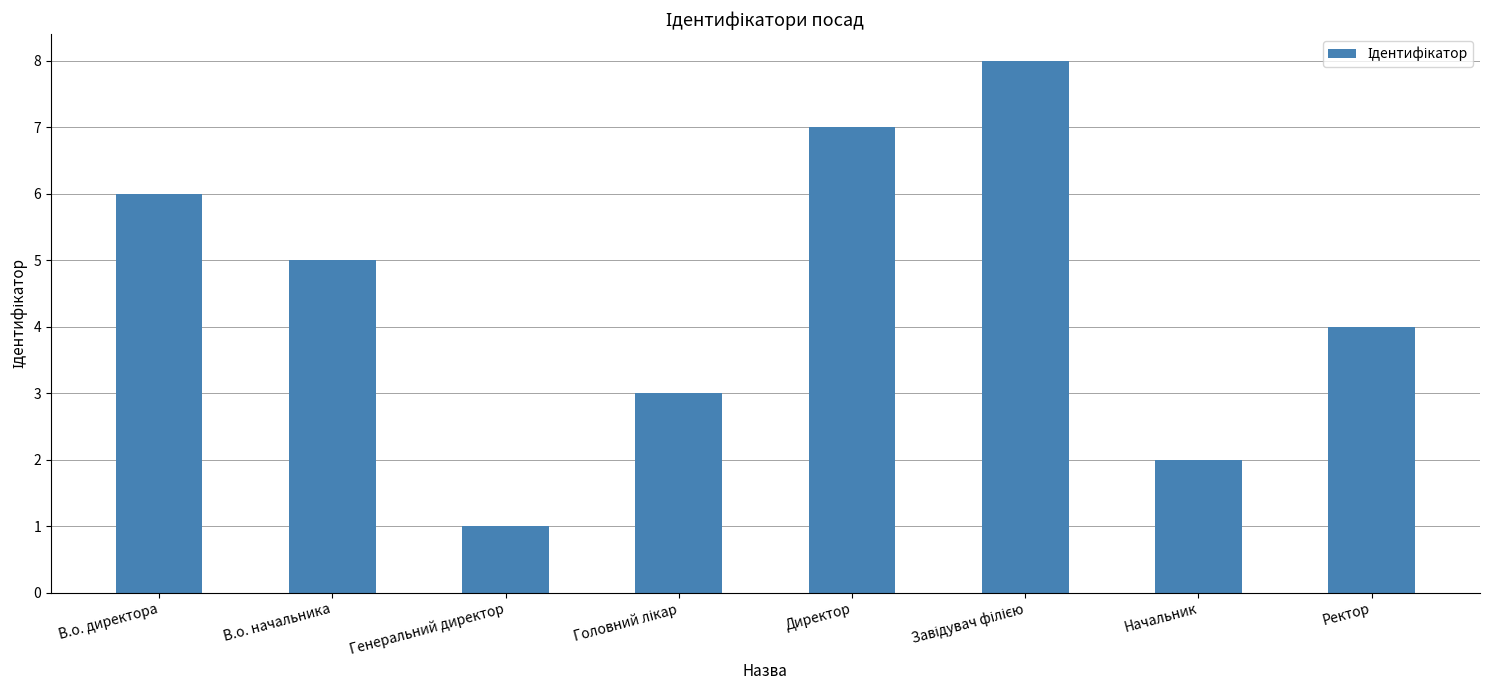

At which label is the value closest to 4?

Ректор